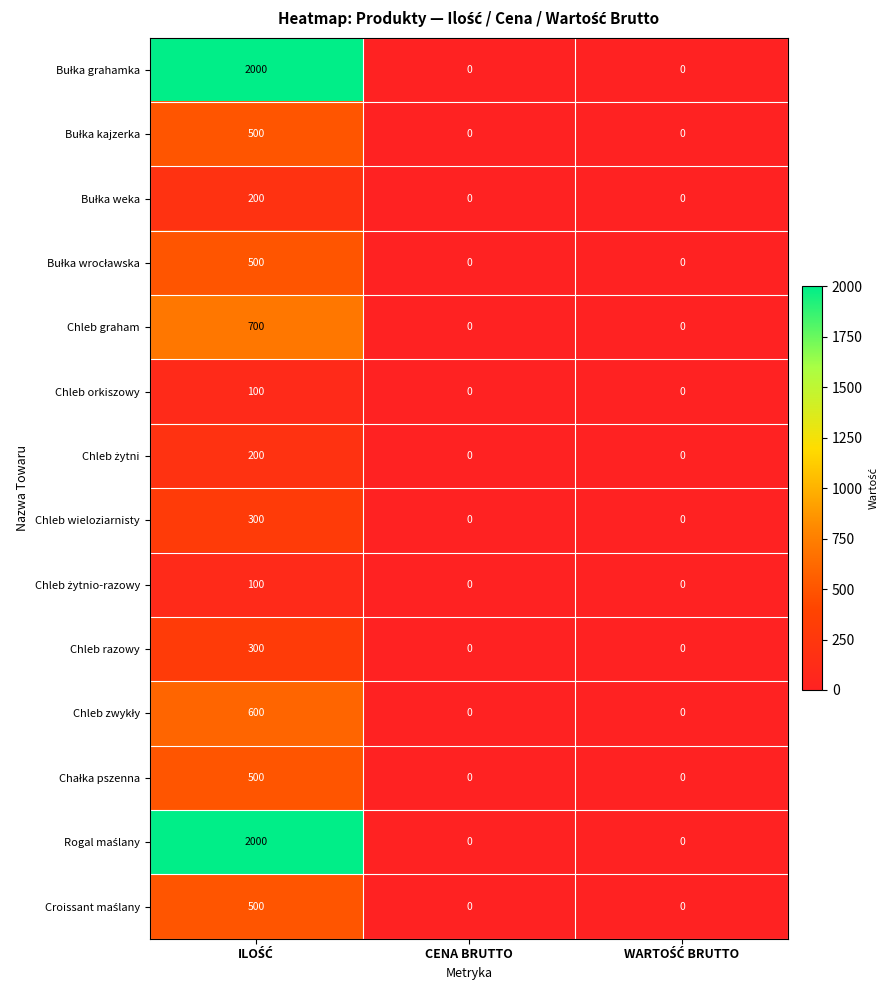

What is the greatest value displayed?

2000